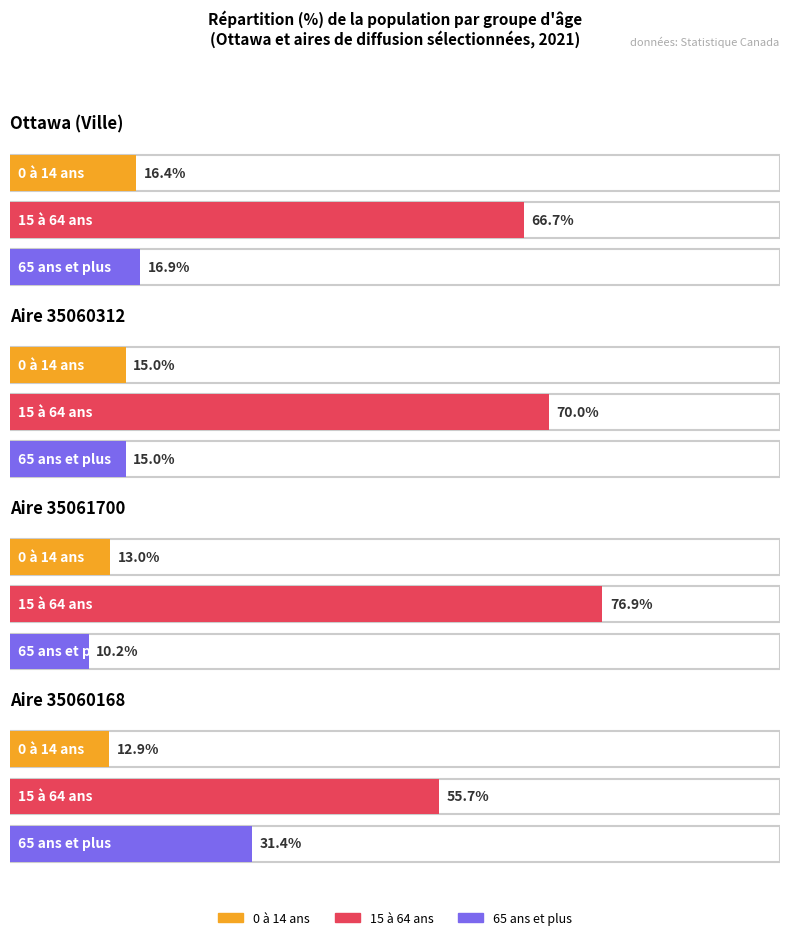

What is the label of the 4th bar from the right?

Ottawa (Ville)